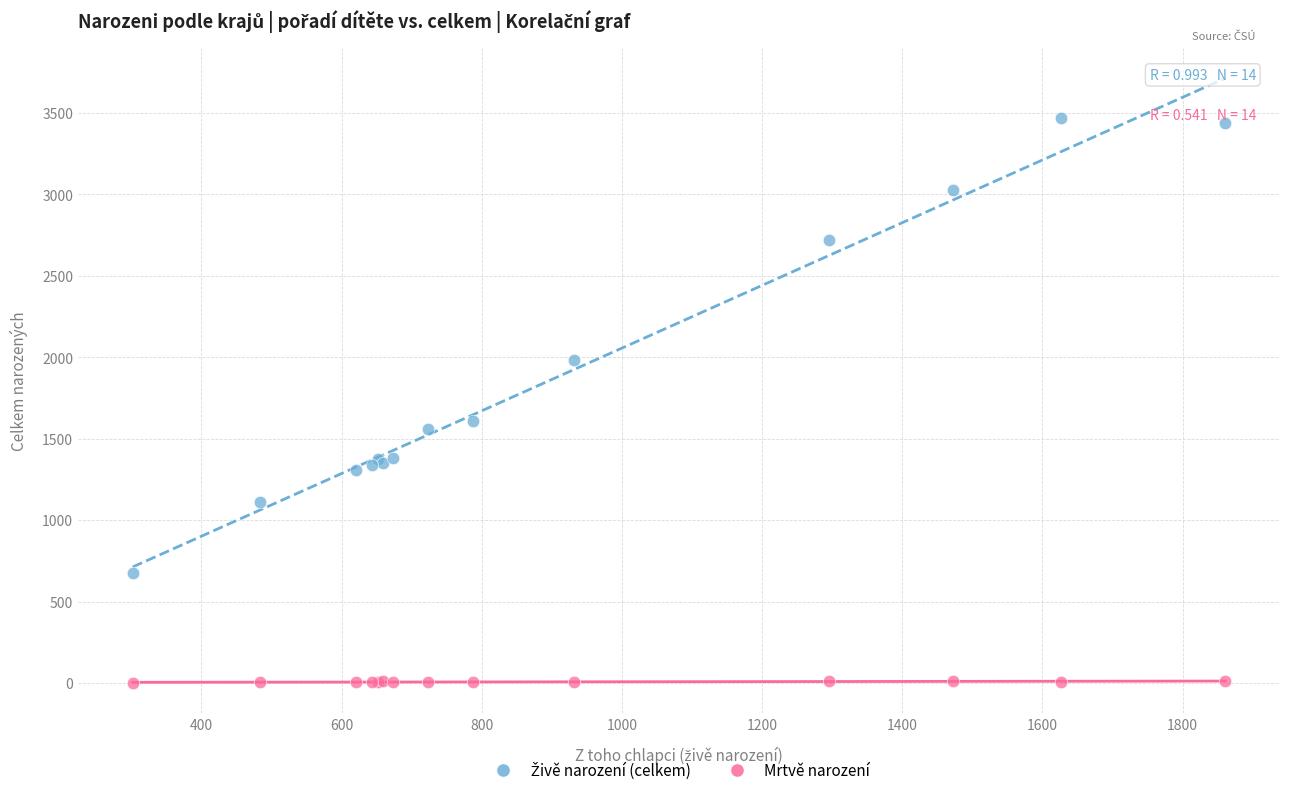

What is the X range (max minus min) for the scatter plot?

1559